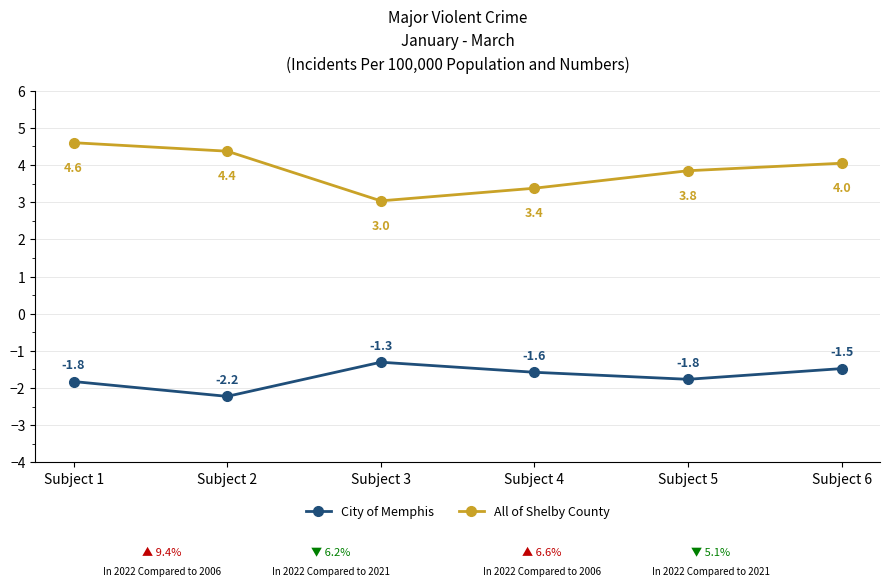

True or false: City of Memphis has a value of -1.3 at Subject 3.

True